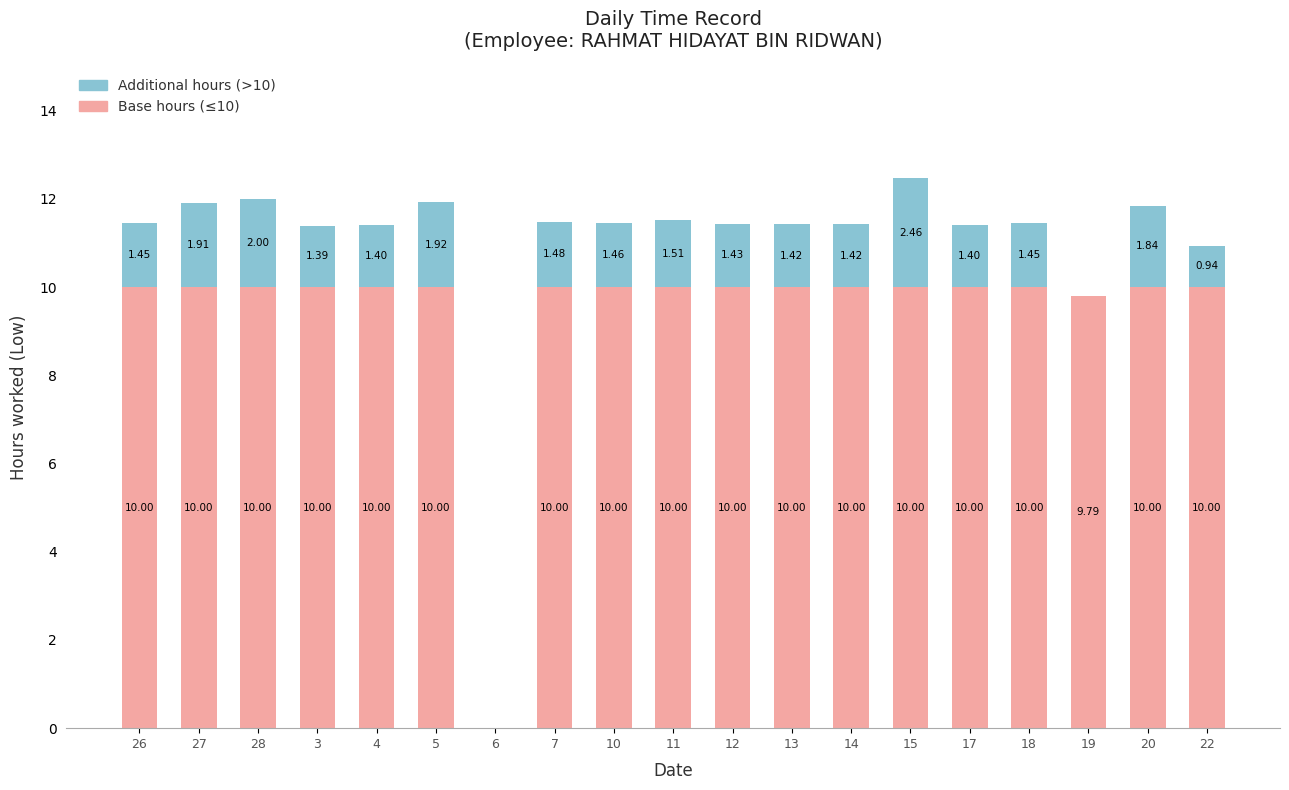

Are the bars horizontal?

No